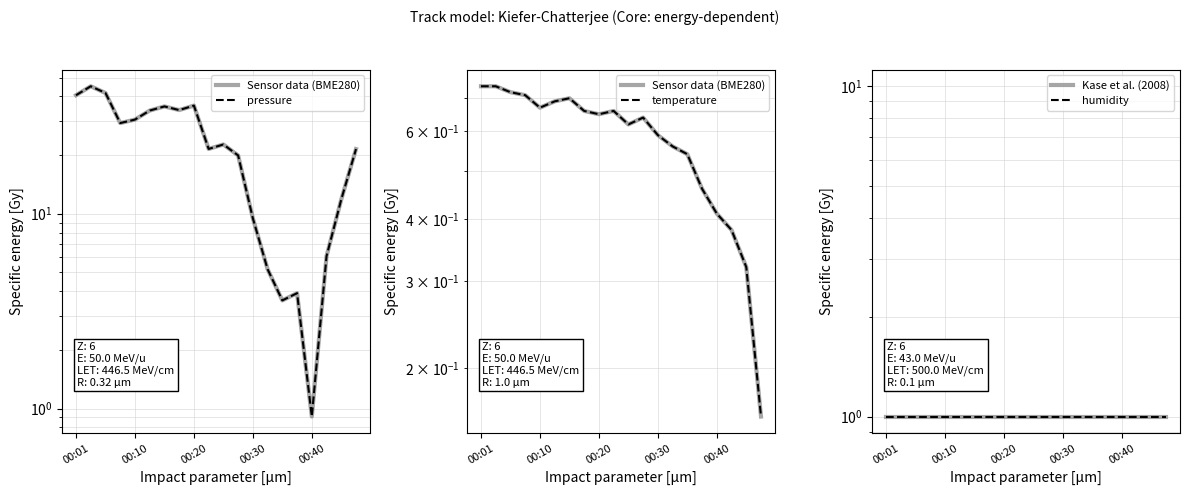

Does the chart have visible grid lines?

Yes